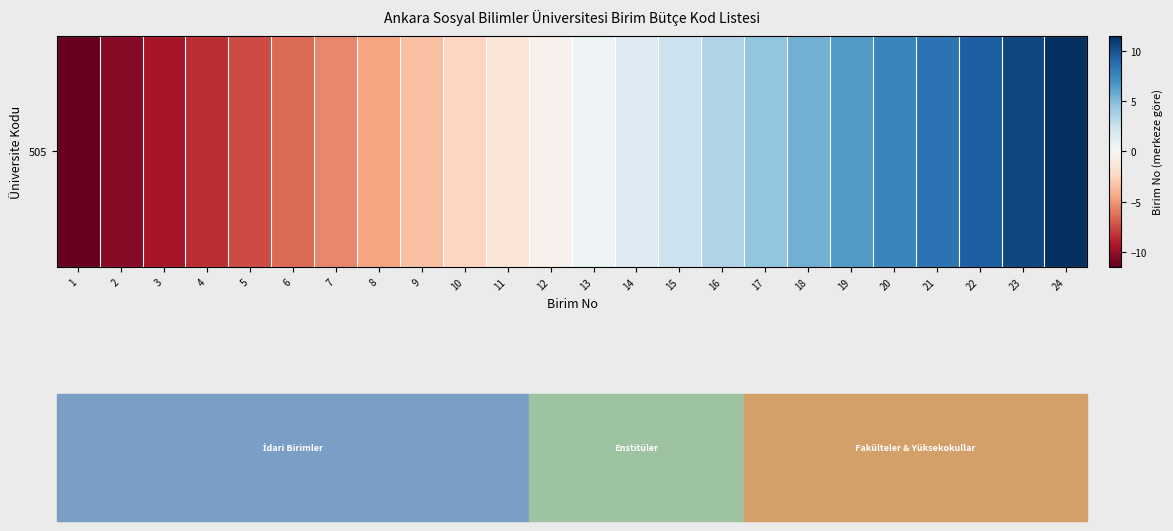

What is the difference between the maximum and minimum values?

23.0